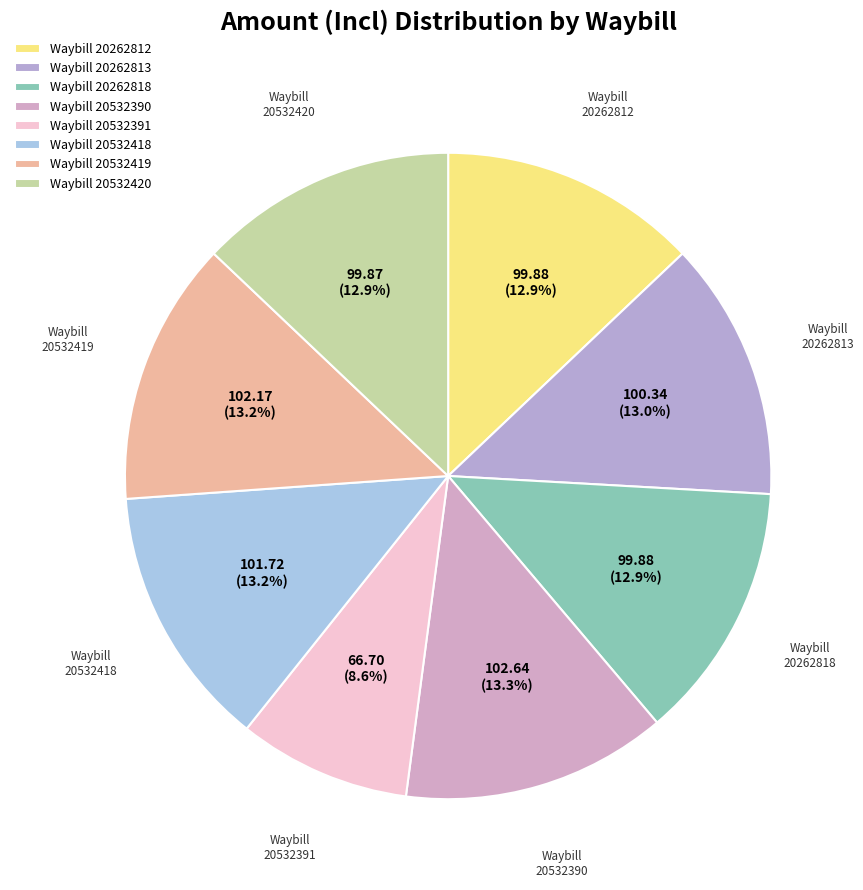

Which slice is the smallest?

Waybill 20532391